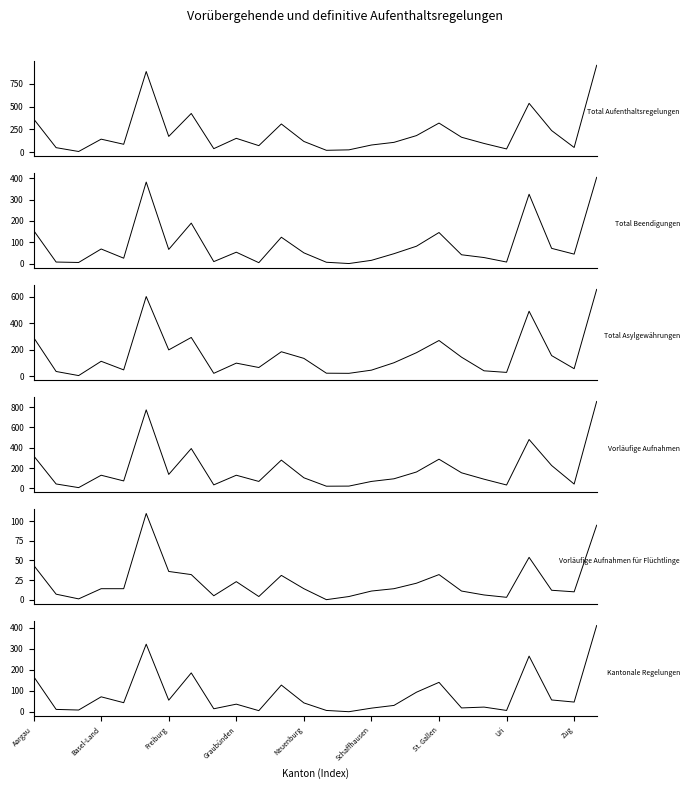

What are all the series names shown in the legend?

Total Aufenthaltsregelungen, Total Beendigungen, Total Asylgewährungen, Vorläufige Aufnahmen, Vorläufige Aufnahmen für Flüchtlinge, Kantonale Regelungen